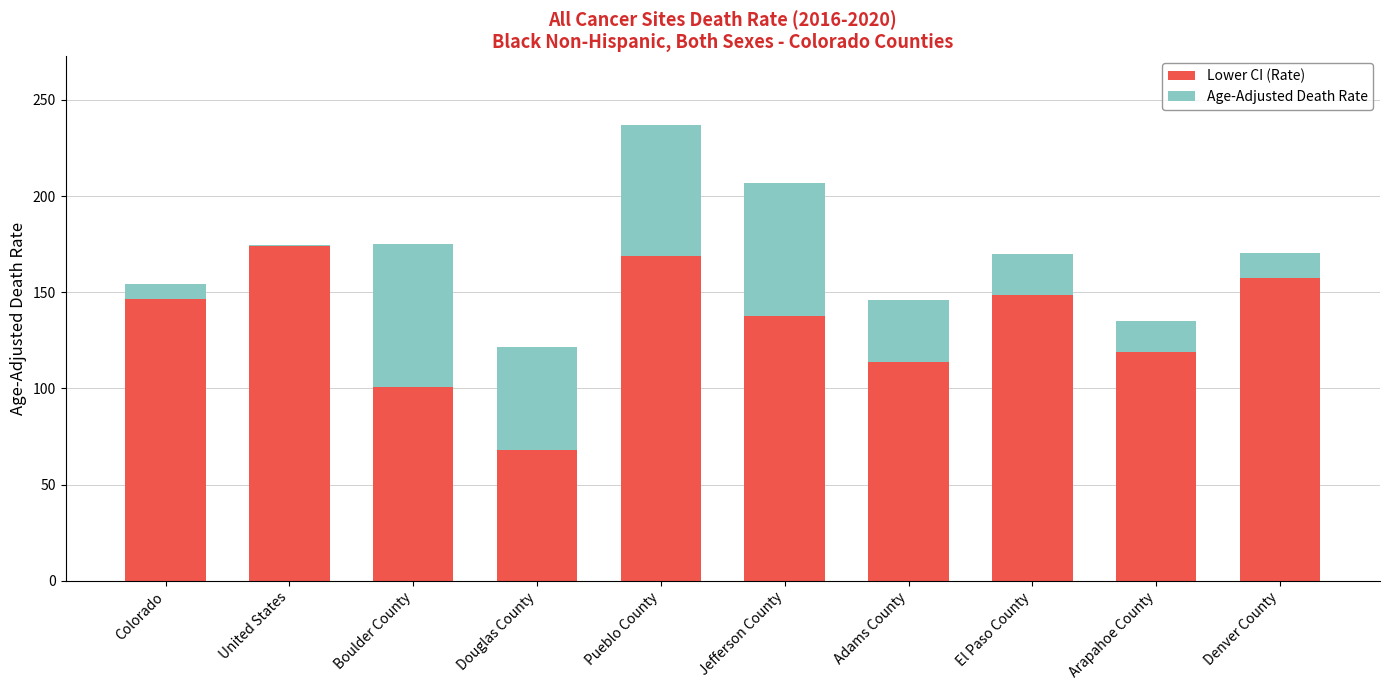

What is the sum of the Lower CI (Rate) values at Pueblo County and El Paso County?

317.9